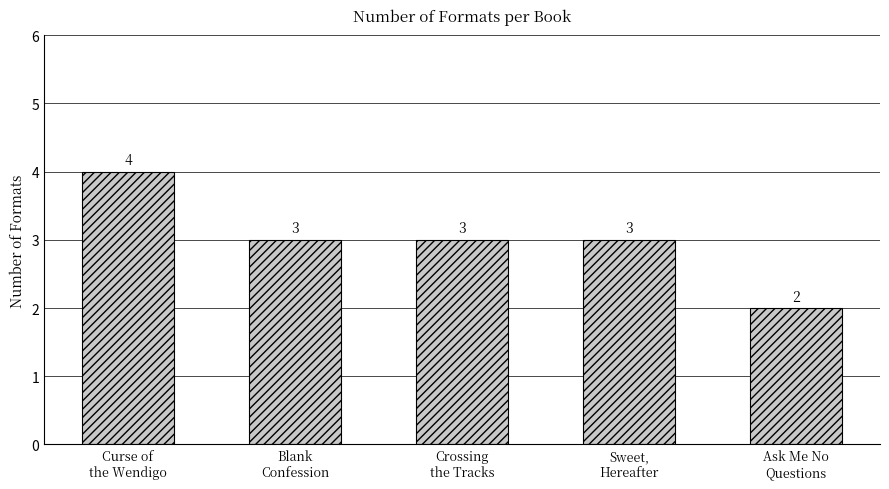

Count the number of categories in the chart.

5